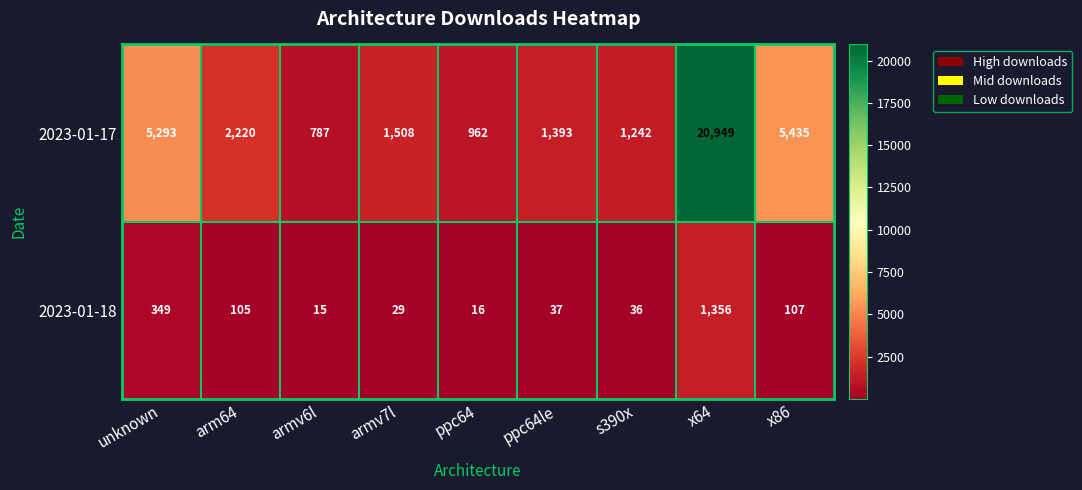

Which series has the largest range (max minus min)?

2023-01-17